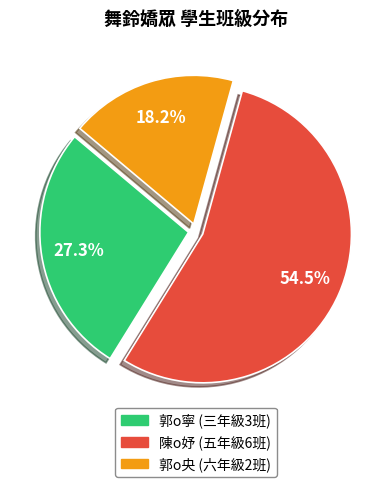

Is the sum of 郭o寧 and 郭o央 greater than half?

No